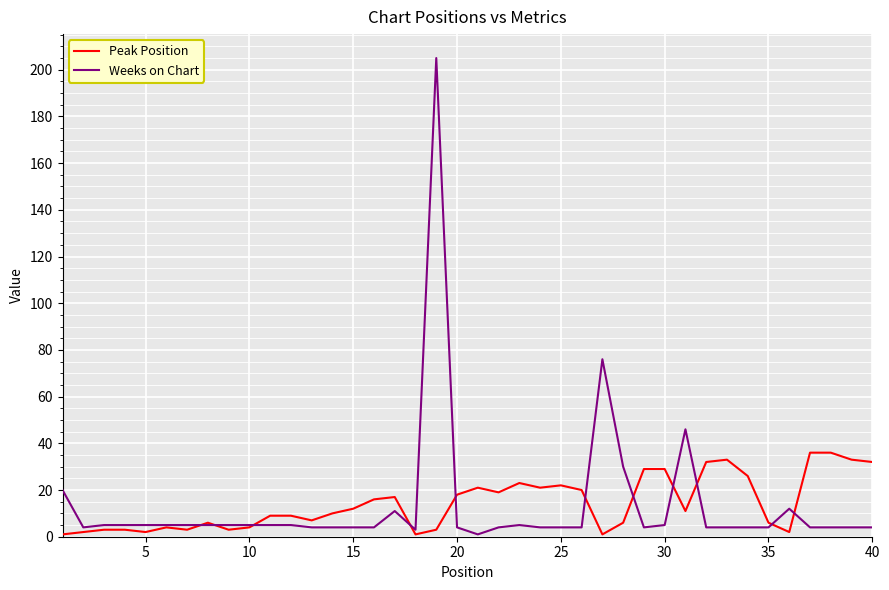

List the series in order of their peak value, highest first.

Weeks on Chart, Peak Position